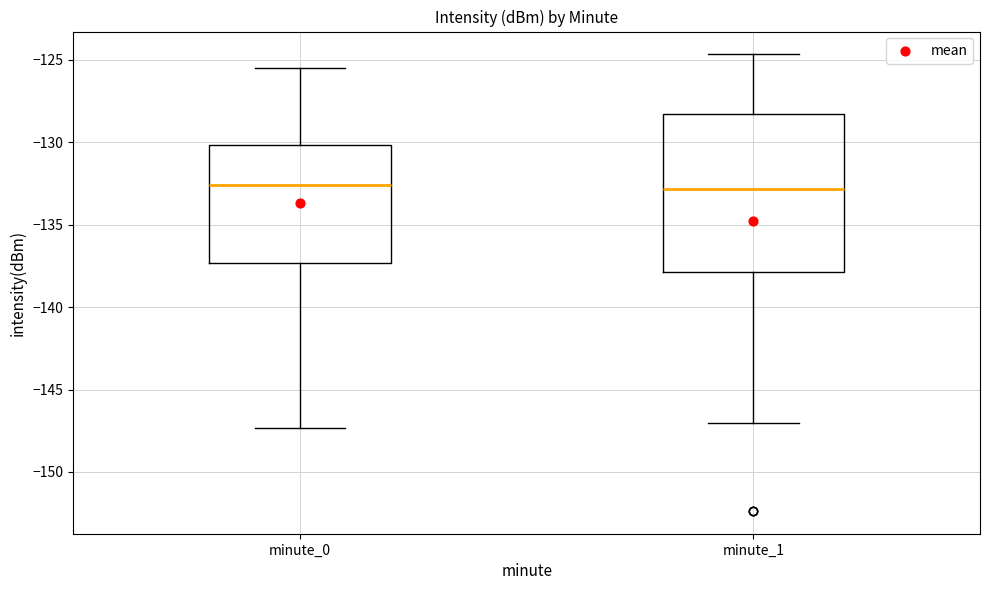

Reading left to right, transcribe this box plot: for each box, give where its median line is, the range the box spans, and where its two whiskers end, as read against the y-axis. The values are not printed on the chart, so give them approximately, as read against the axis.

minute_0: median -132.5, box -137.5 to -130.0, whiskers -147.5 to -125.5
minute_1: median -133.0, box -138.0 to -128.5, whiskers -147.0 to -124.5